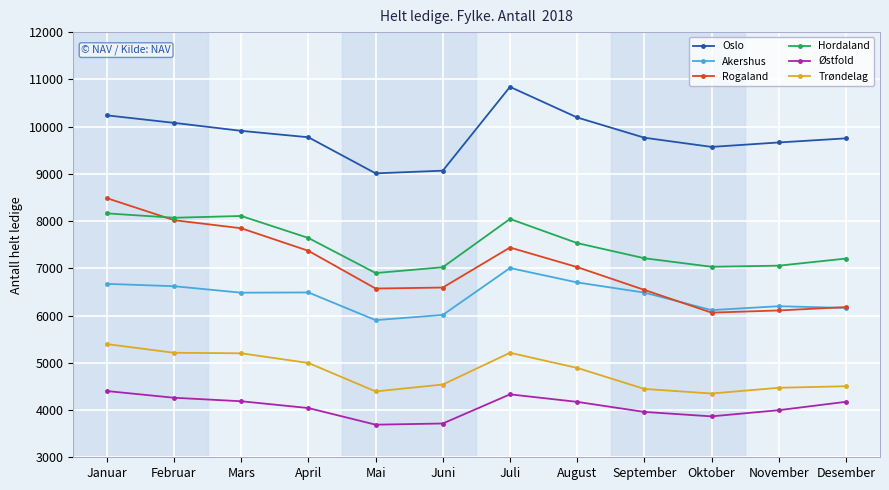

The value of Oslo at Juni is 9067. True or false?

True